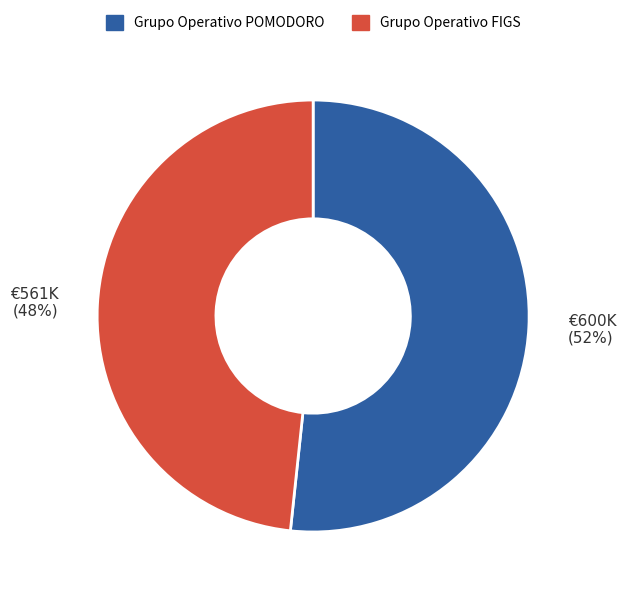

Which slice represents more than half of the pie?

Grupo Operativo POMODORO